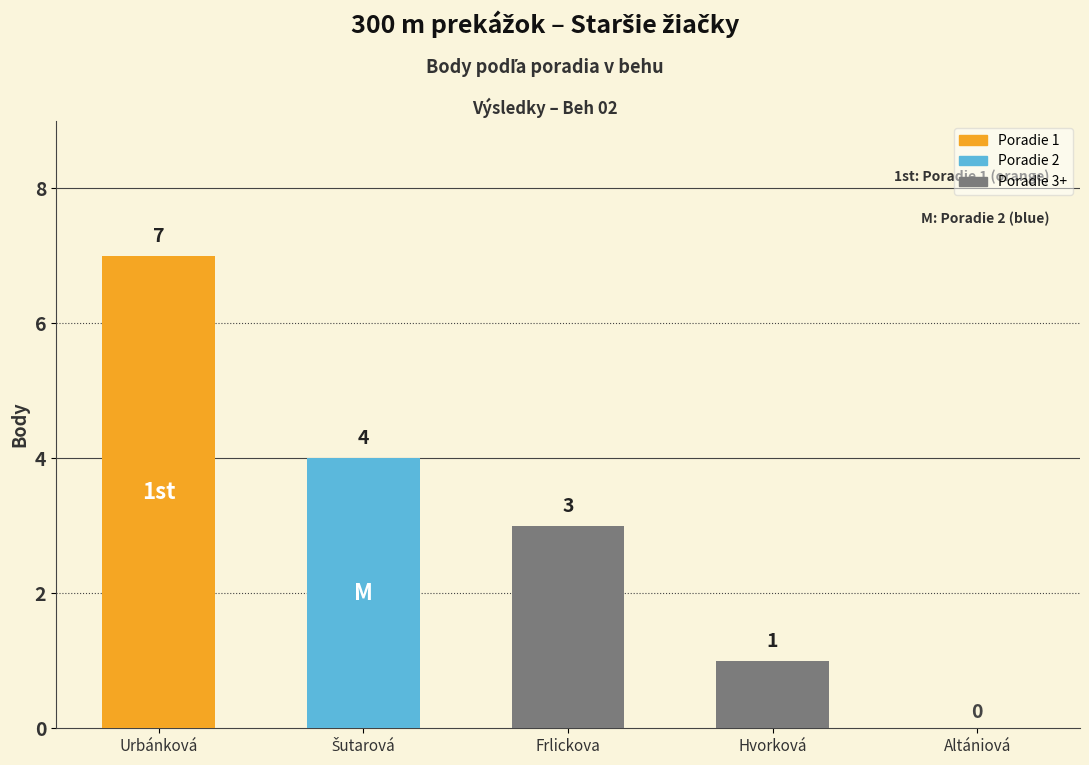

Where does the data first go above 3?

Urbánková